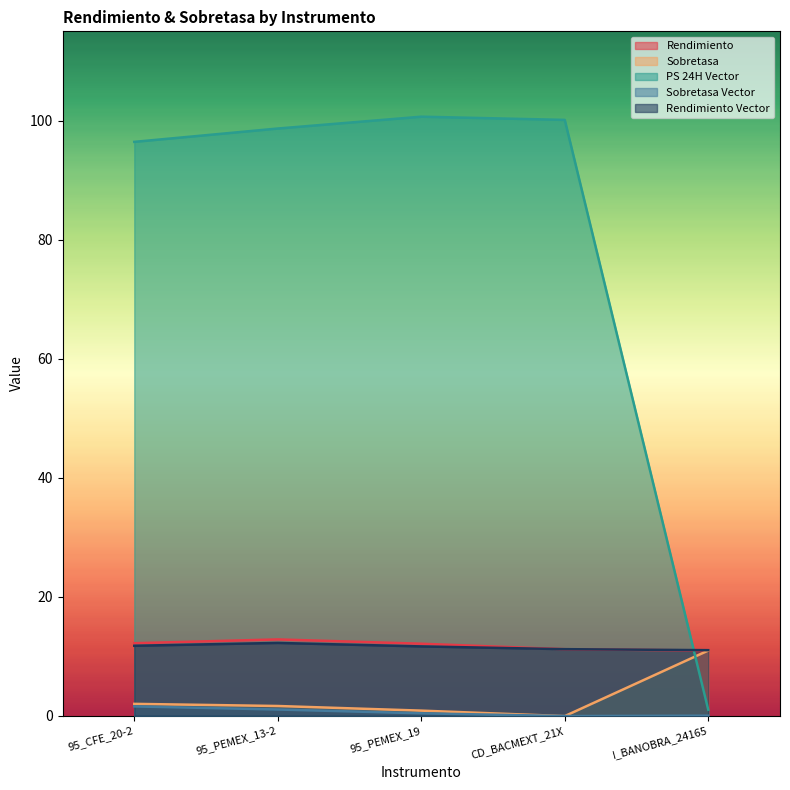

At how many categories does at least one series exceed 73?

4